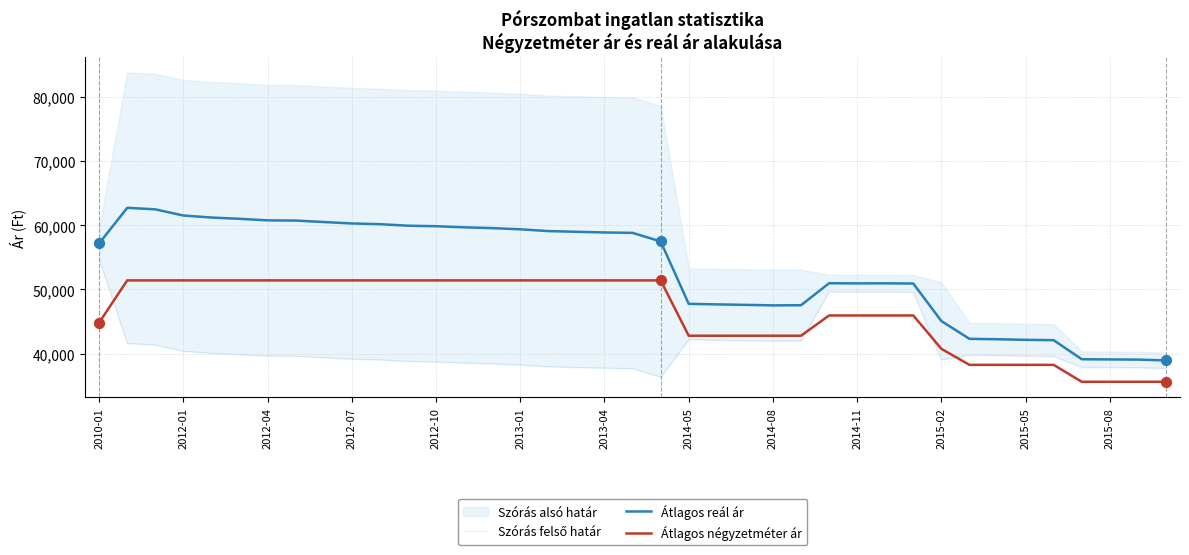

Which series has the largest total across all categories?

Átlagos reál ár